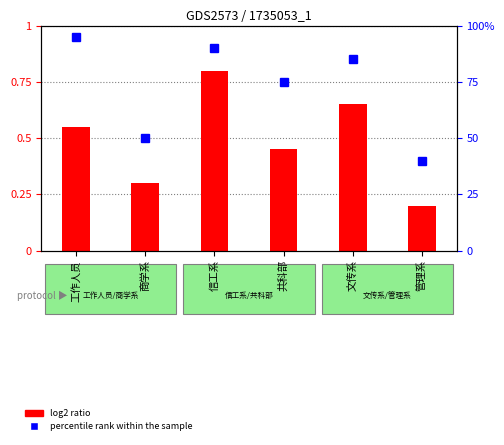

Which series has the largest range (max minus min)?

percentile rank within the sample